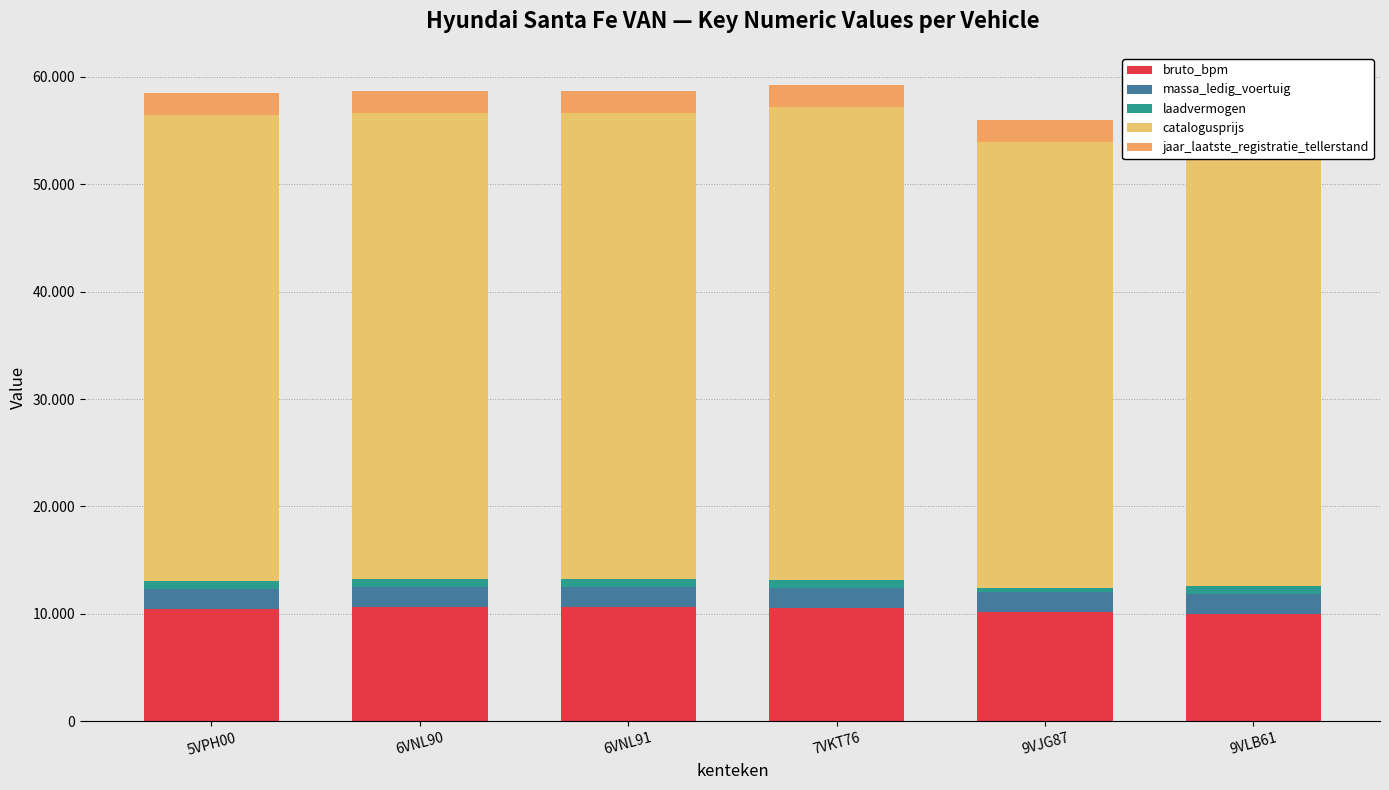

Is the value of jaar_laatste_registratie_tellerstand at 6VNL91 greater than the value of laadvermogen at 9VLB61?

Yes